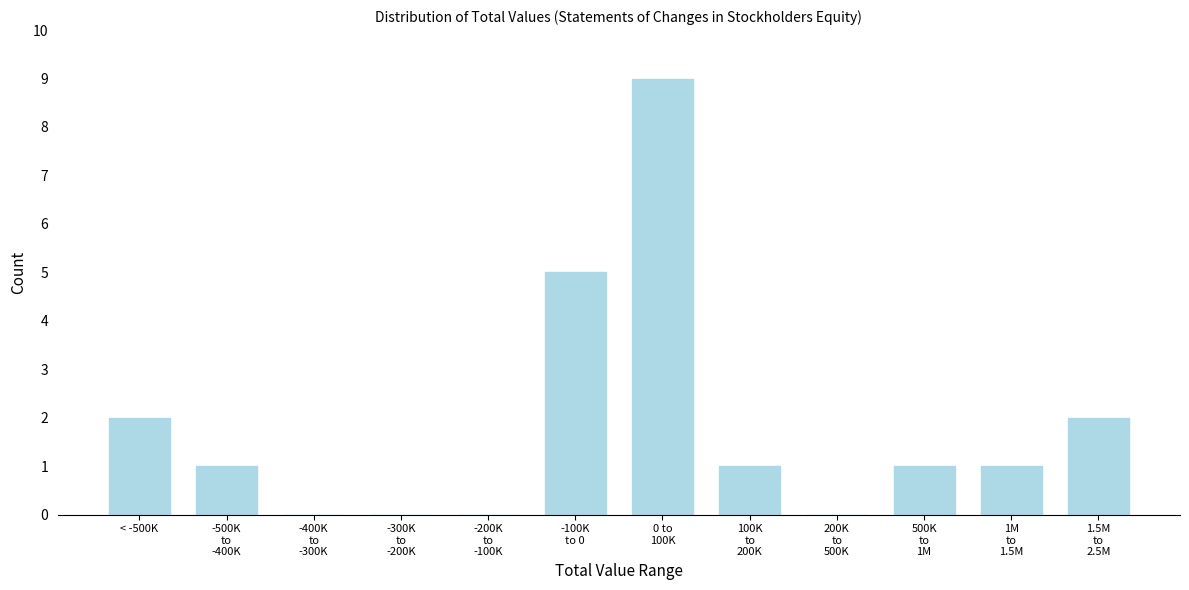

What is the sum of all values?

22